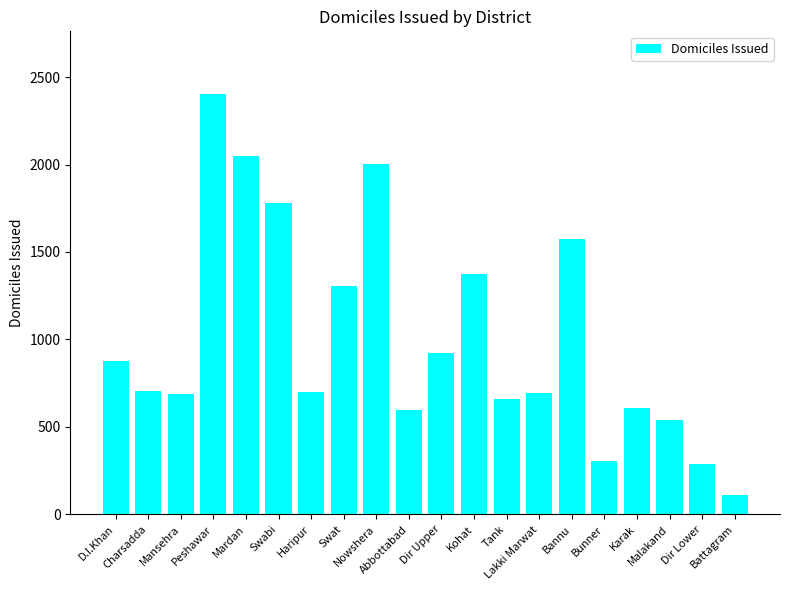

What is the value of the 3rd bar from the left?

691